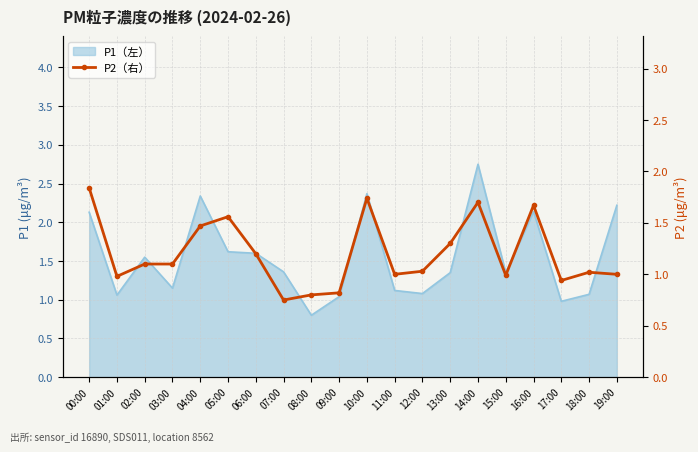

How many interior local peaks (higher than both neighbors) does the data have?

5